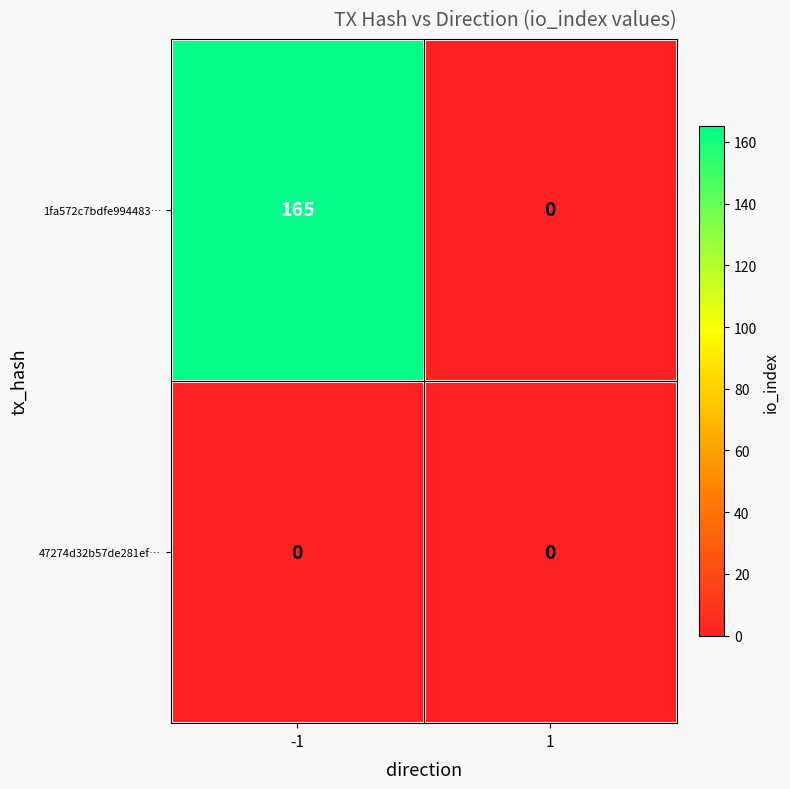

The 1fa572c7bdfe994483… series shows 165 at -1. True or false?

True